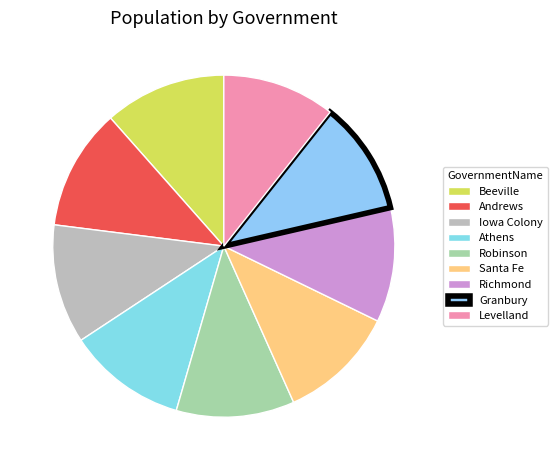

How many segments does this pie chart have?

9